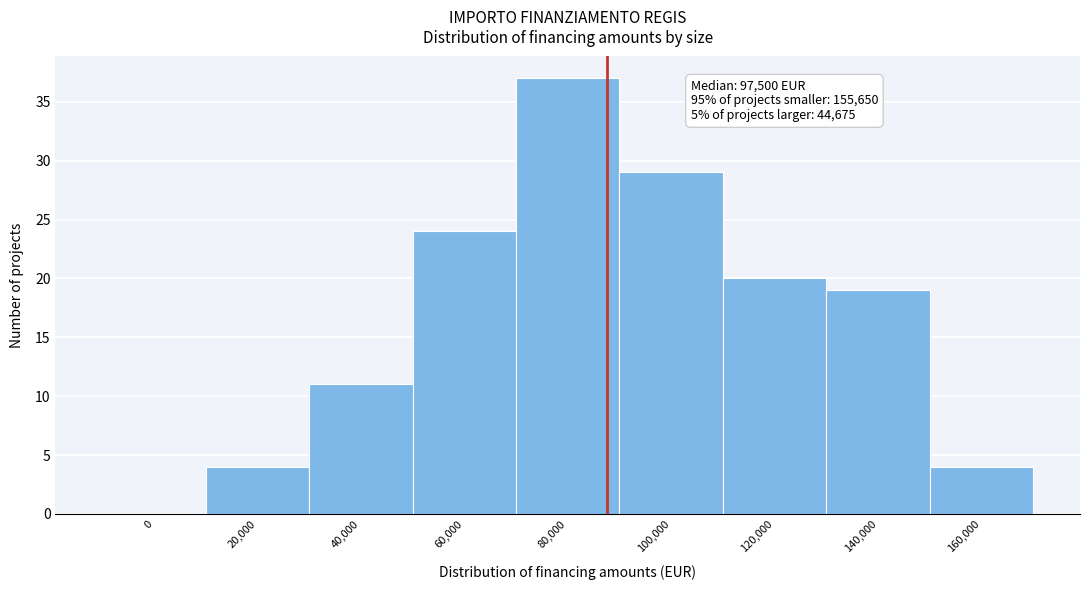

Reading left to right, what are all the values shown in this chart?

0=0	20,000=4	40,000=11	60,000=24	80,000=37	100,000=29	120,000=20	140,000=19	160,000=4